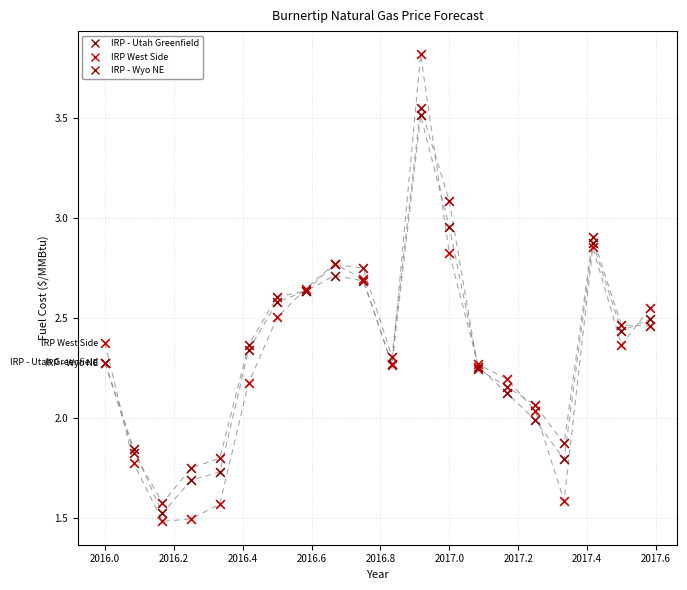

Which series contains the lowest Y value?

IRP West Side